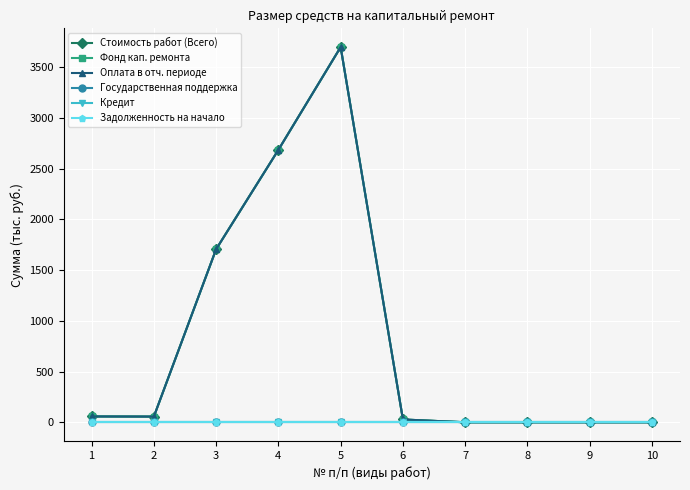

Does the chart have visible grid lines?

Yes